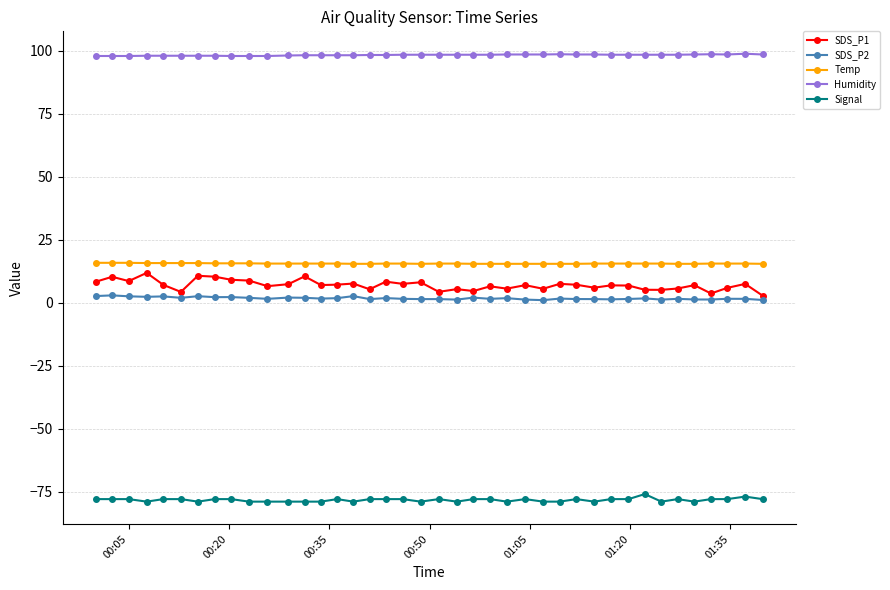

What is the greatest value displayed?

98.8